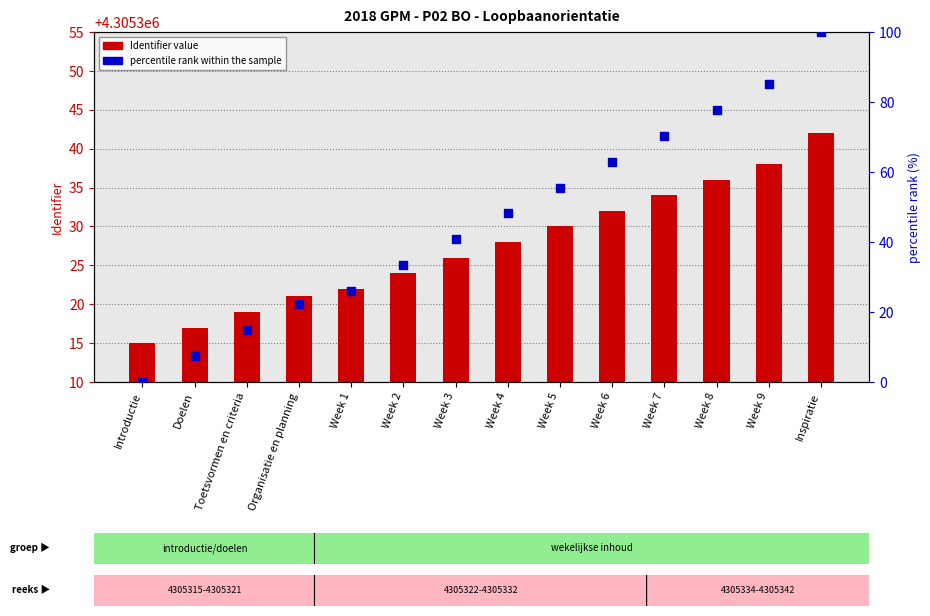

Which series has the widest spread of Y values?

percentile rank within the sample